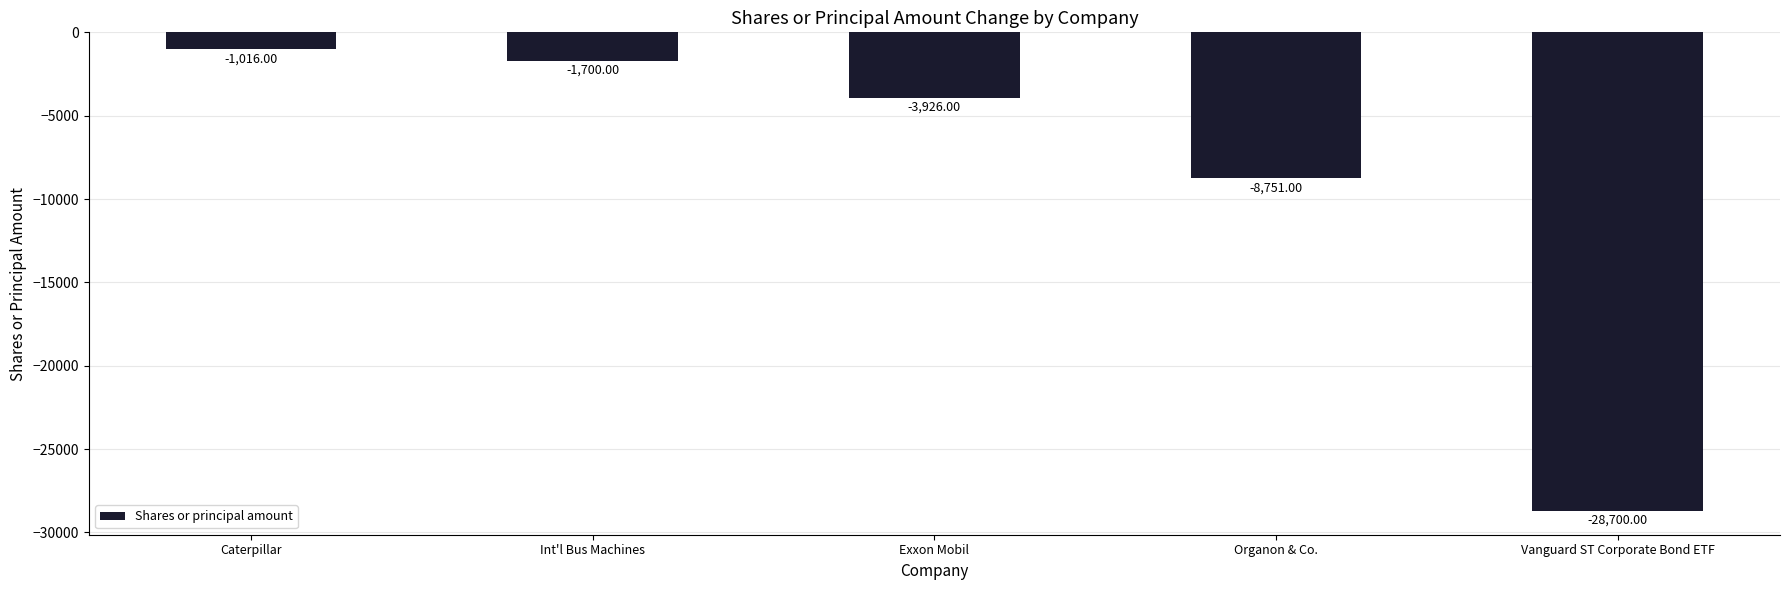

List the labels in order of value, smallest first.

Vanguard ST Corporate Bond ETF, Organon & Co., Exxon Mobil, Int'l Bus Machines, Caterpillar